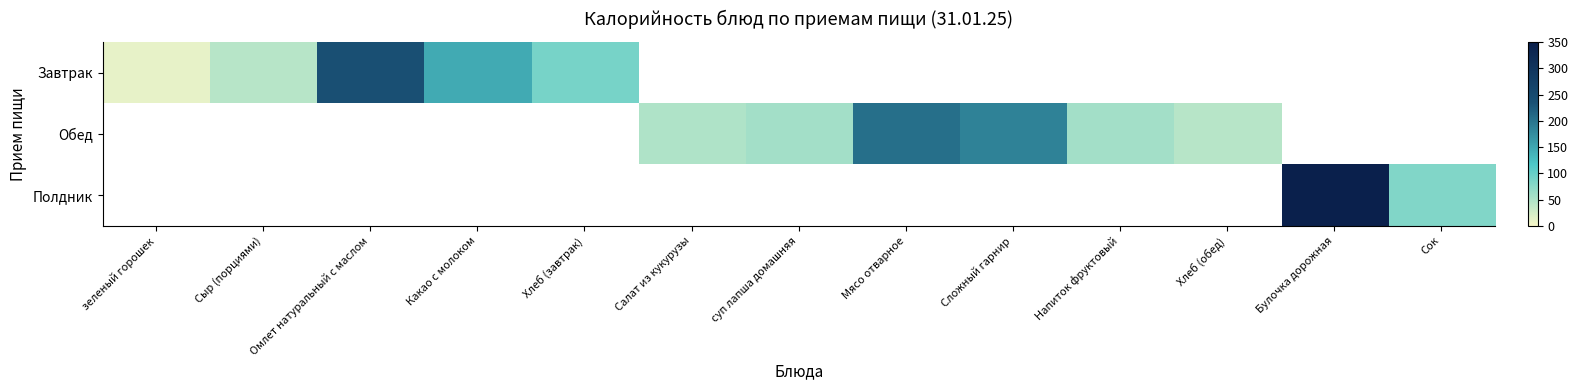

Which category has the lowest value in the Завтрак series?

зеленый горошек